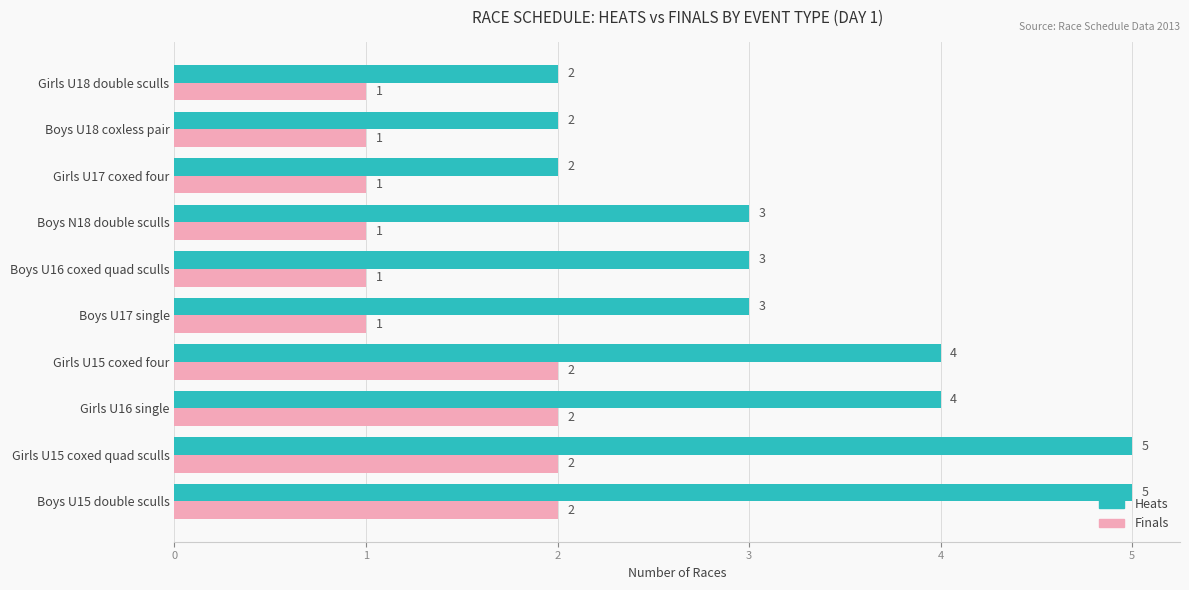

How many distinct data groups are displayed?

2